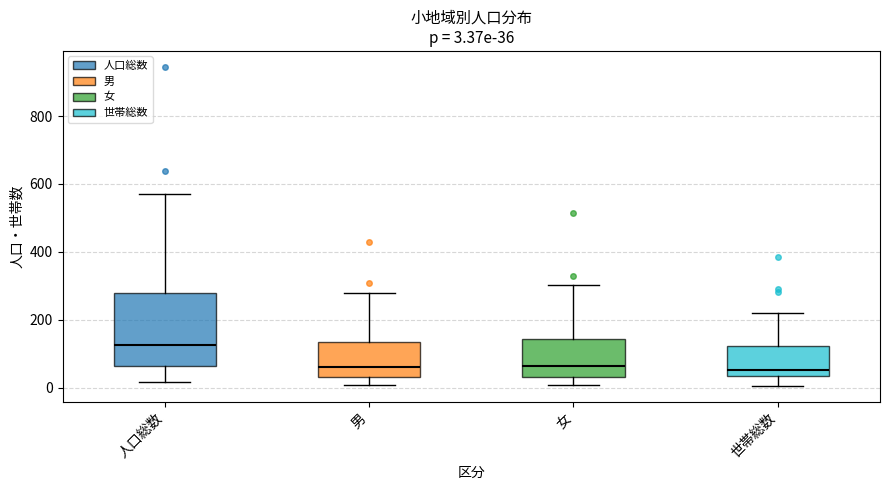

Comparing the boxes themselves (not the whiskers), which one is the tallest?

人口総数